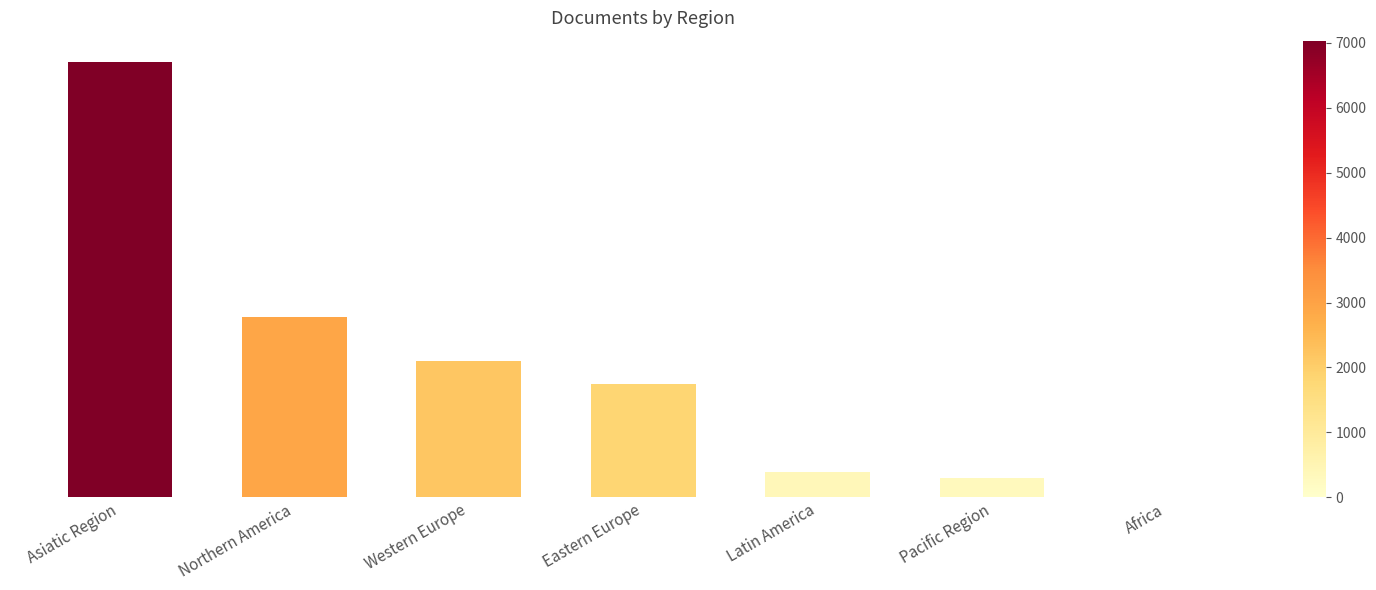

Rank the categories by value from lowest to highest.

Africa, Pacific Region, Latin America, Eastern Europe, Western Europe, Northern America, Asiatic Region